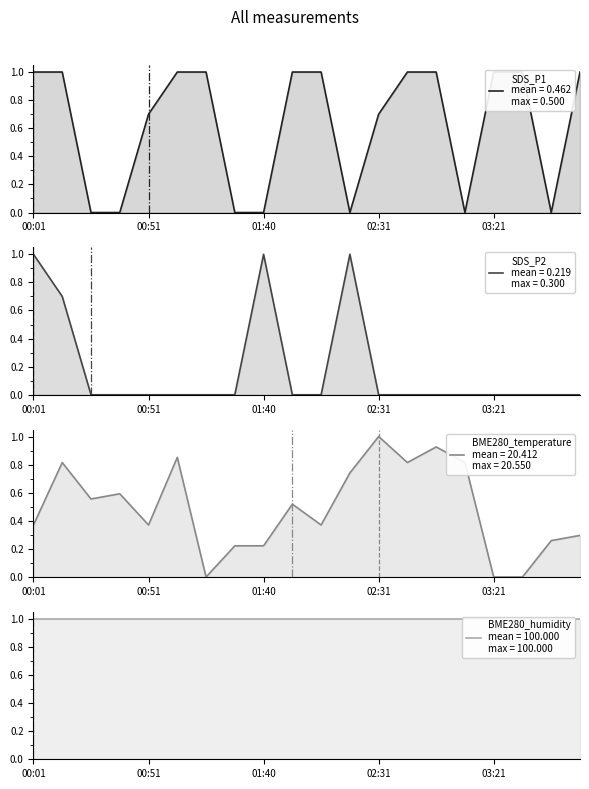

Which series changed the most between 01:15 and 01:40?

SDS_P1